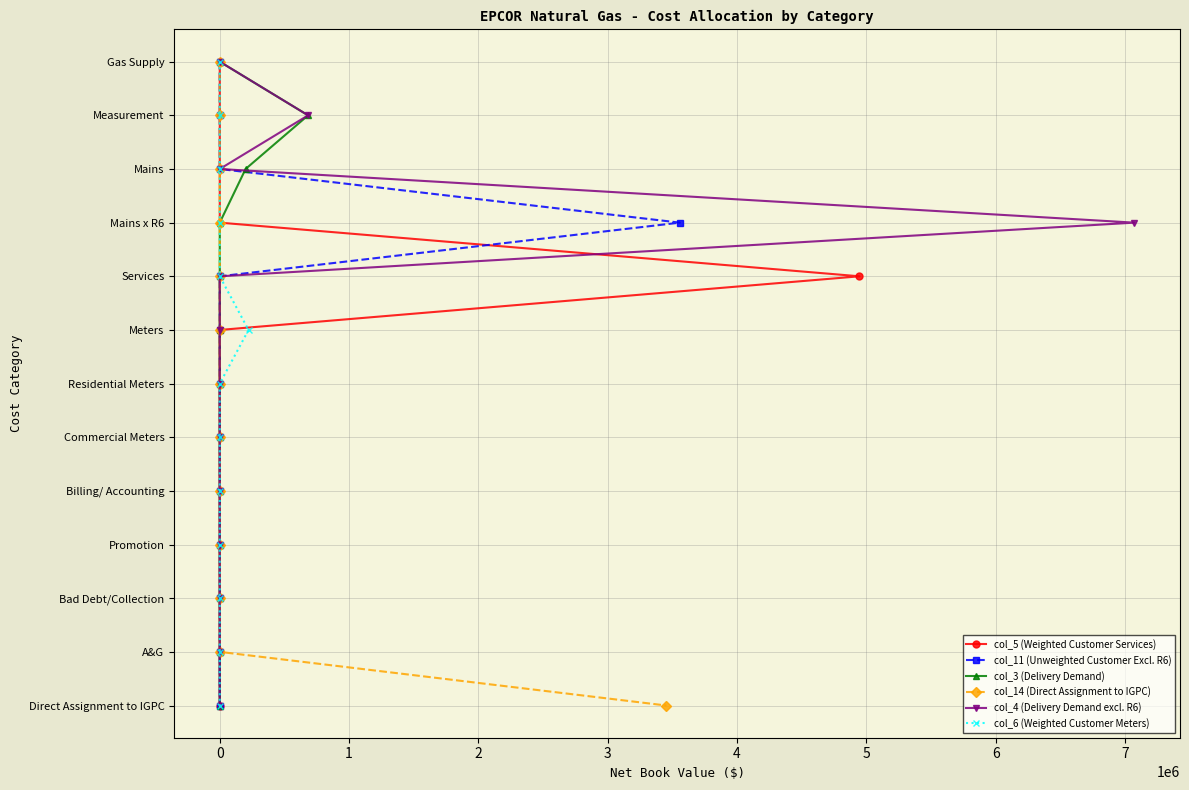

What are all the series names shown in the legend?

col_5 (Weighted Customer Services), col_11 (Unweighted Customer Excl. R6), col_3 (Delivery Demand), col_14 (Direct Assignment to IGPC), col_4 (Delivery Demand excl. R6), col_6 (Weighted Customer Meters)